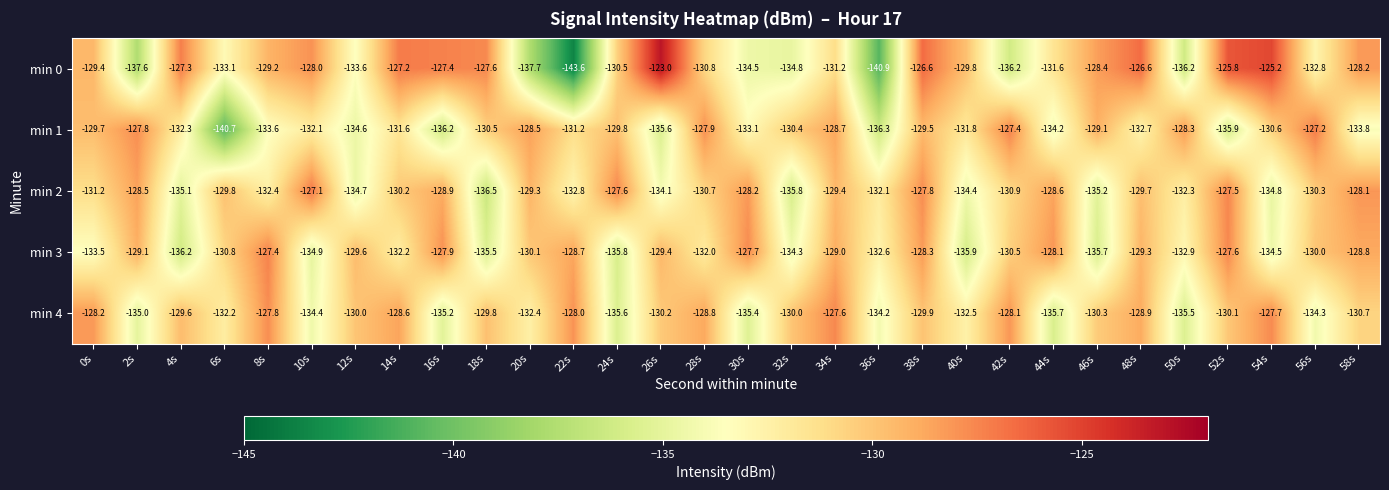

What is the sum of the min 3 values at 54s and 58s?

-263.3